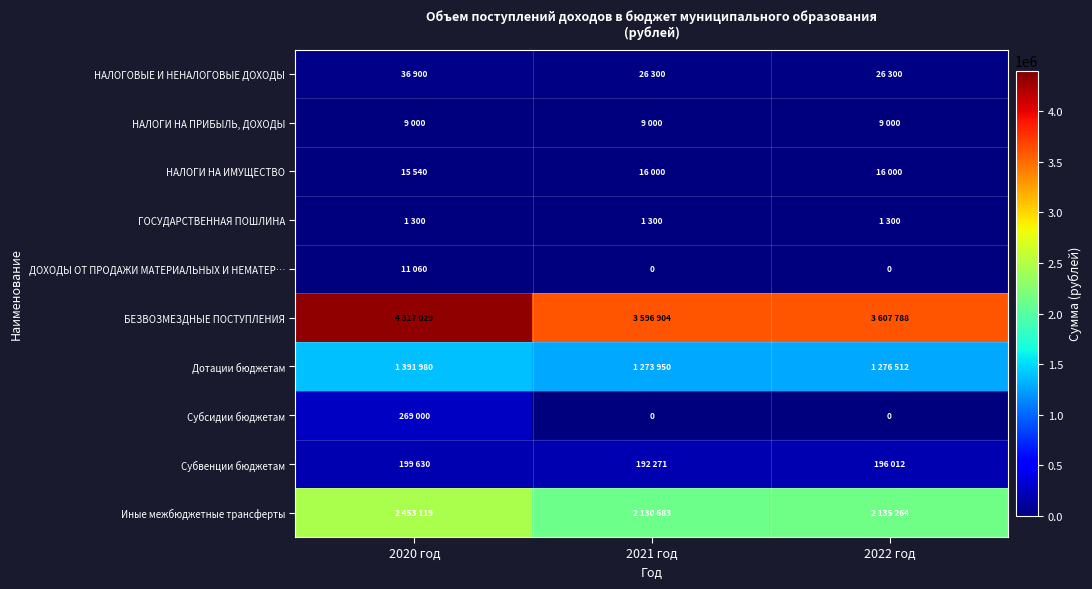

Between 2021 год and 2022 год, which is larger?

2021 год